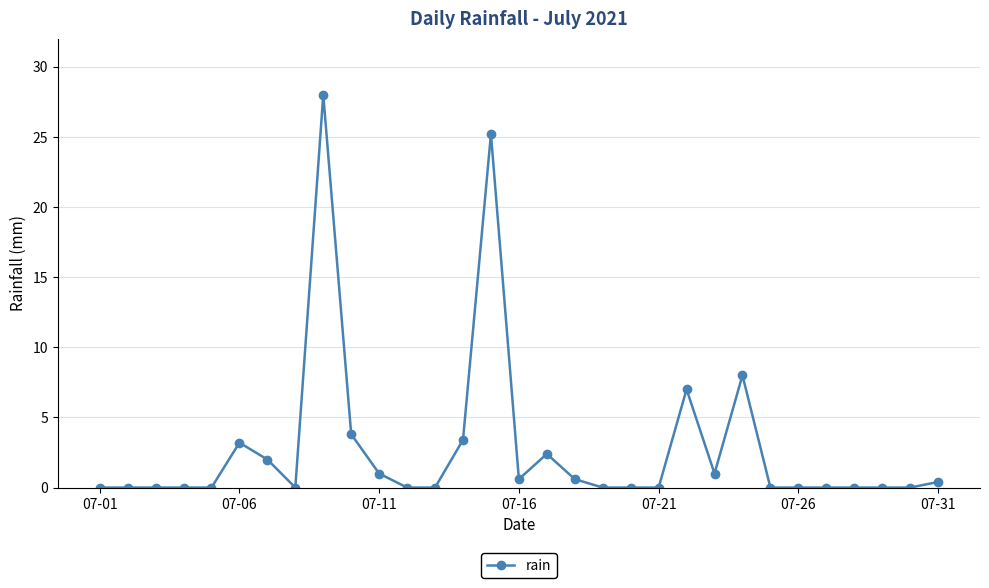

What is the value of the 24th point from the left?

8.0